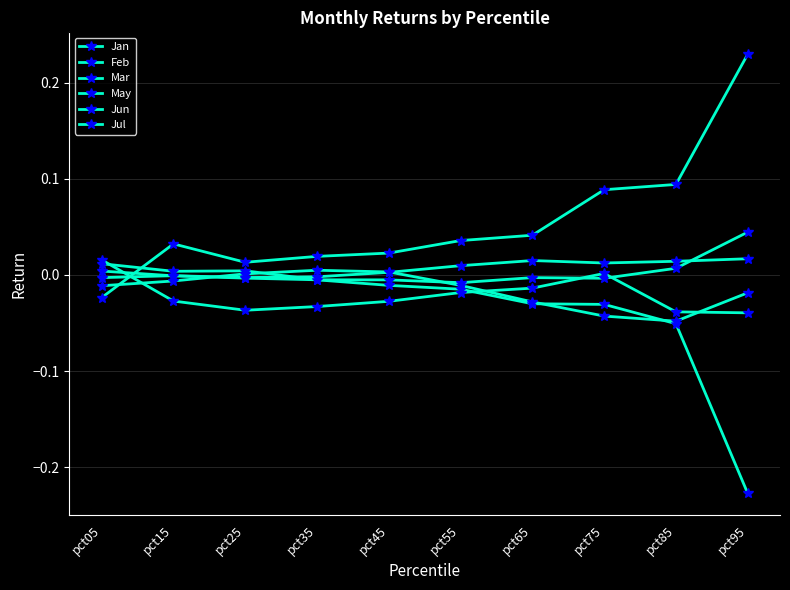

True or false: Jan has more than 2 points higher than both neighbors.

False